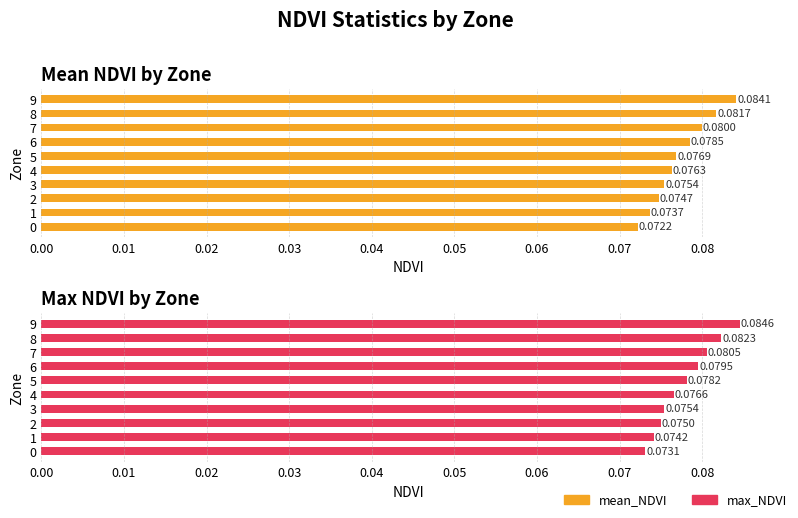

Which series changed the most between 0.01 and 0.02?

mean_NDVI